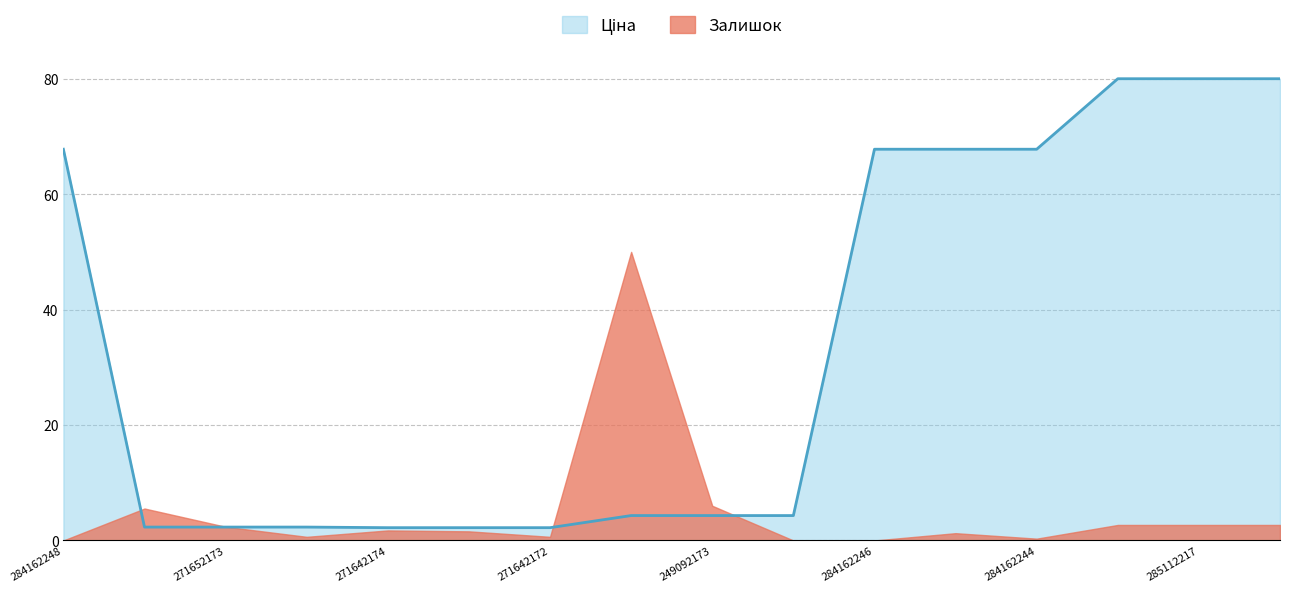

What is the sum of the Ціна values at 285112217 and 249092174?

84.3